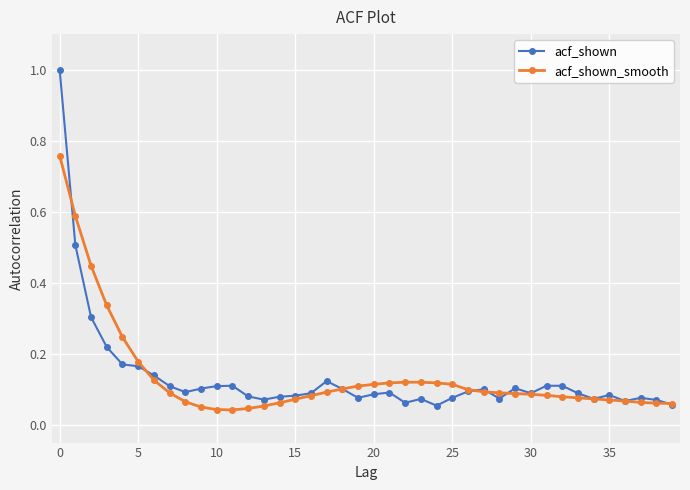

Rank the series by their maximum value, from highest to lowest.

acf_shown, acf_shown_smooth